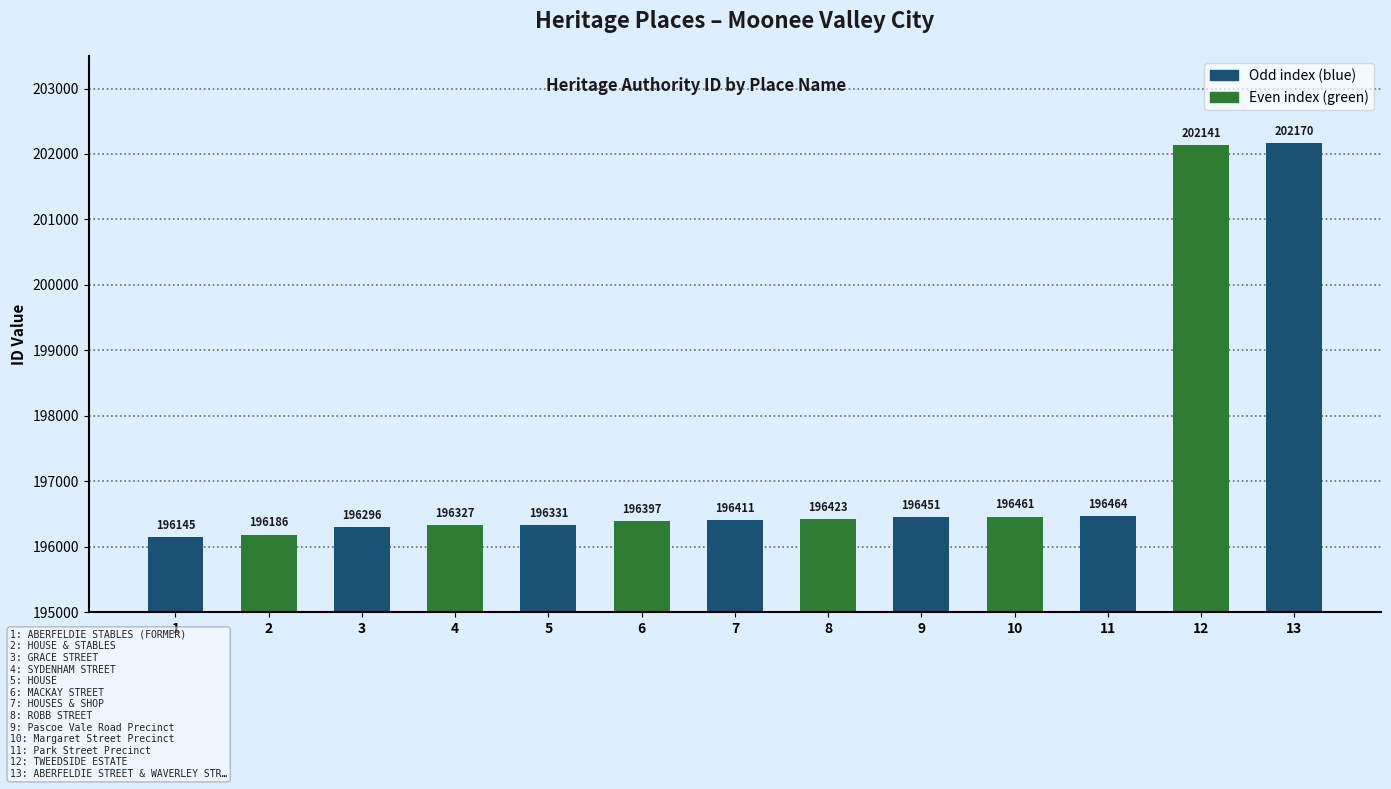

Does the chart contain any negative values?

No